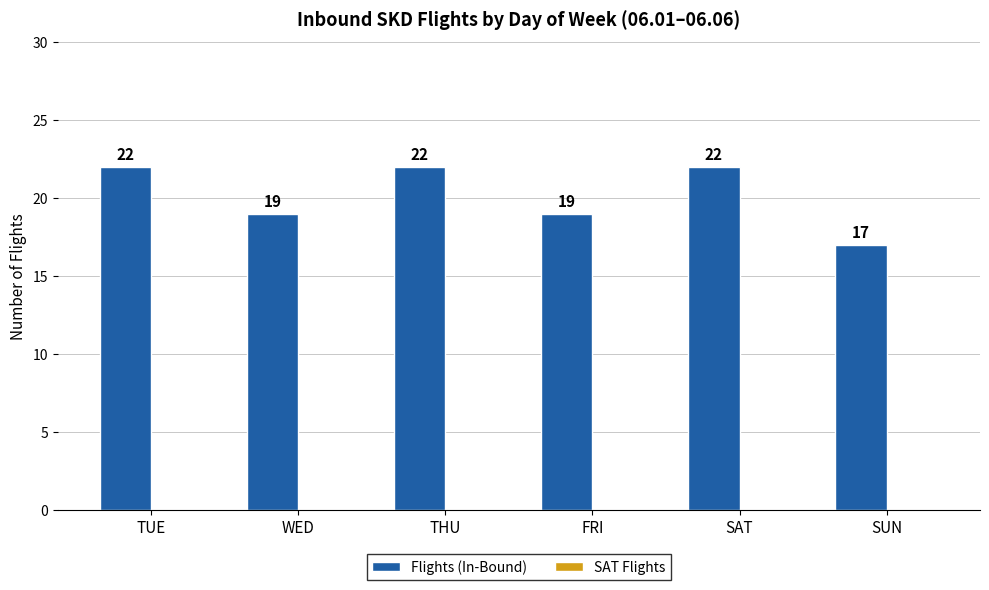

What is the average value?

20